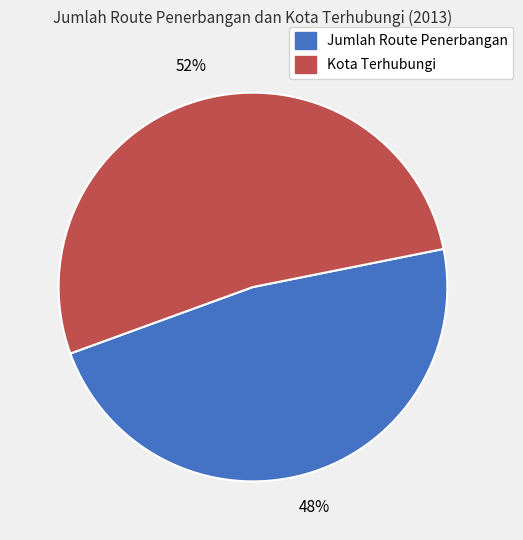

Which has a higher value, Jumlah Route Penerbangan or Kota Terhubungi?

Kota Terhubungi